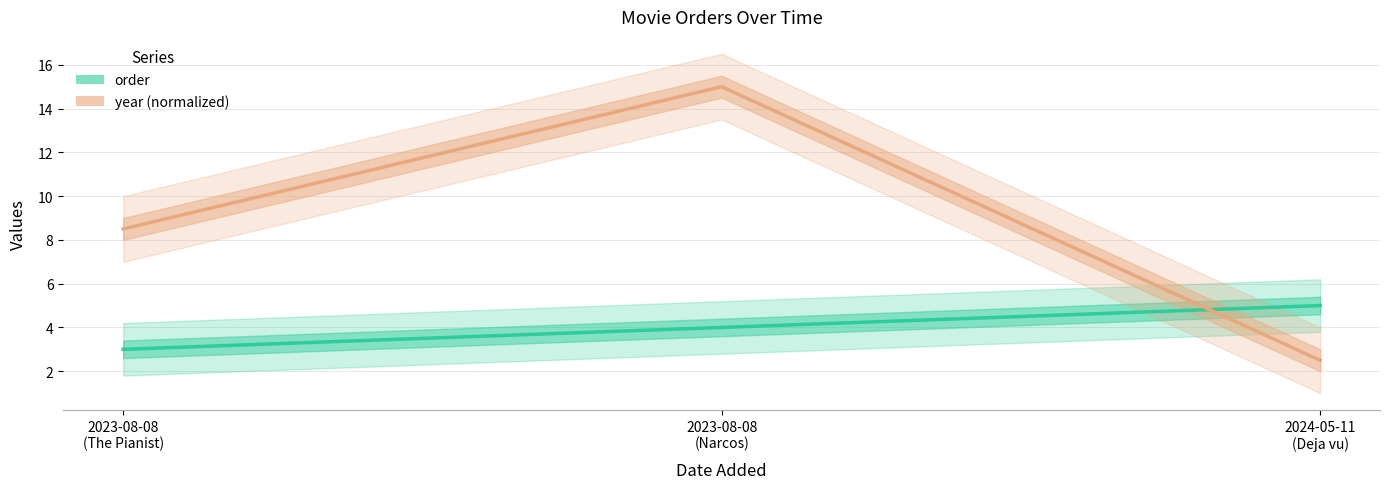

Reading left to right, extract all data points from this chart.

order: 2023-08-08
(The Pianist)=3.0	2023-08-08
(Narcos)=4.0	2024-05-11
(Deja vu)=5.0
year (normalized): 2023-08-08
(The Pianist)=8.5	2023-08-08
(Narcos)=15.0	2024-05-11
(Deja vu)=2.5